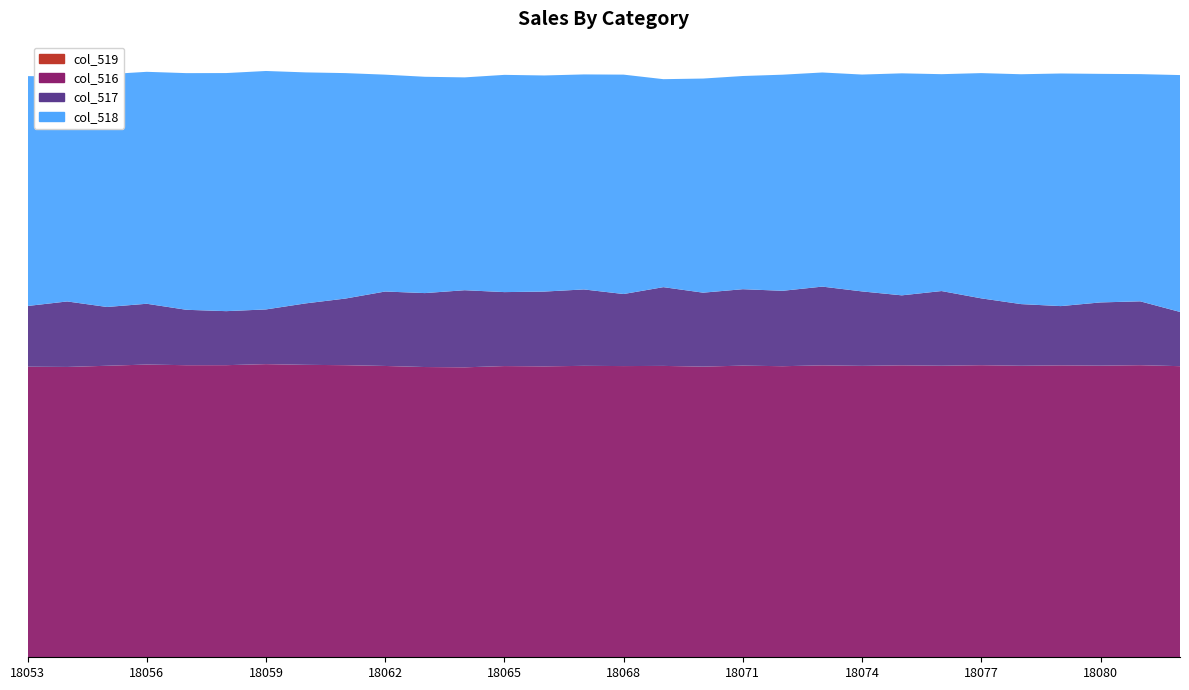

Reading left to right, transcribe all the data shown in this chart.

col_516: 18053=25164	18054=25143	18055=25244	18056=25350	18057=25293	18058=25296	18059=25386	18060=25325	18061=25294	18062=25227	18063=25135	18064=25109	18065=25218	18066=25192	18067=25238	18068=25218	18069=25232	18070=25171	18071=25256	18072=25206	18073=25279	18074=25236	18075=25281	18076=25248	18077=25294	18078=25245	18079=25277	18080=25254	18081=25294	18082=25209
col_517: 18053=5257	18054=5671	18055=5091	18056=5264	18057=4798	18058=4678	18059=4737	18060=5322	18061=5771	18062=6447	18063=6403	18064=6678	18065=6405	18066=6477	18067=6617	18068=6239	18069=6821	18070=6403	18071=6619	18072=6530	18073=6820	18074=6447	18075=6062	18076=6467	18077=5788	18078=5340	18079=5133	18080=5476	18081=5530	18082=4697
col_518: 18053=19907	18054=19472	18055=20153	18056=20086	18057=20495	18058=20618	18059=20649	18060=20003	18061=19523	18062=18780	18063=18732	18064=18431	18065=18813	18066=18715	18067=18619	18068=18999	18069=18010	18070=18543	18071=18462	18072=18715	18073=18543	18074=18780	18075=19225	18076=18781	18077=19506	18078=19905	18079=20144	18080=19793	18081=19676	18082=20512
col_519: 18053=0	18054=0	18055=0	18056=0	18057=0	18058=0	18059=0	18060=0	18061=0	18062=0	18063=0	18064=0	18065=0	18066=0	18067=0	18068=0	18069=0	18070=0	18071=0	18072=0	18073=0	18074=0	18075=0	18076=0	18077=0	18078=0	18079=1	18080=0	18081=0	18082=0